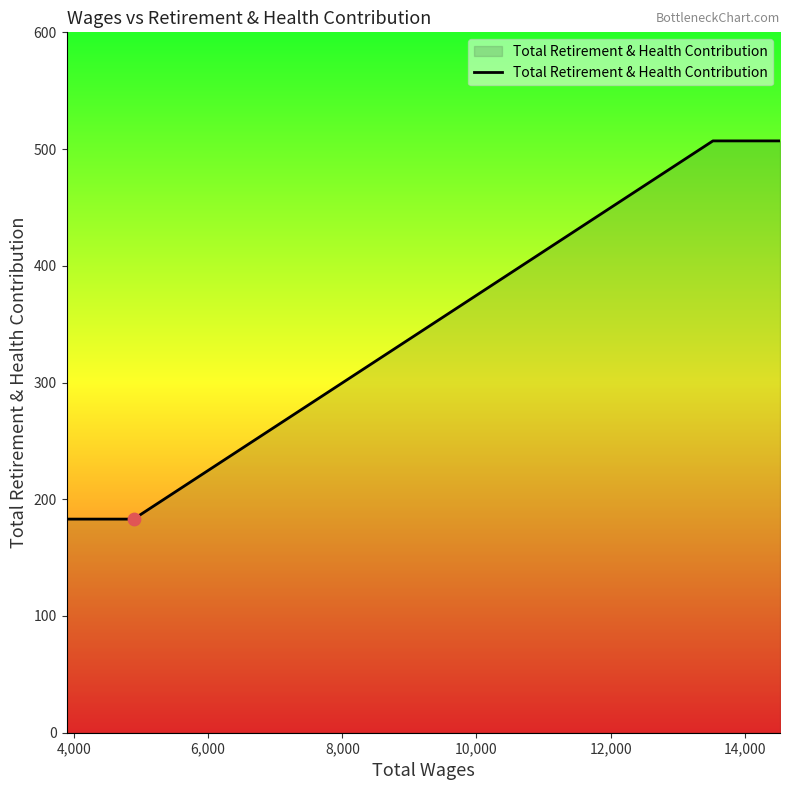

True or false: there are more than 1 points higher than both neighbors.

False